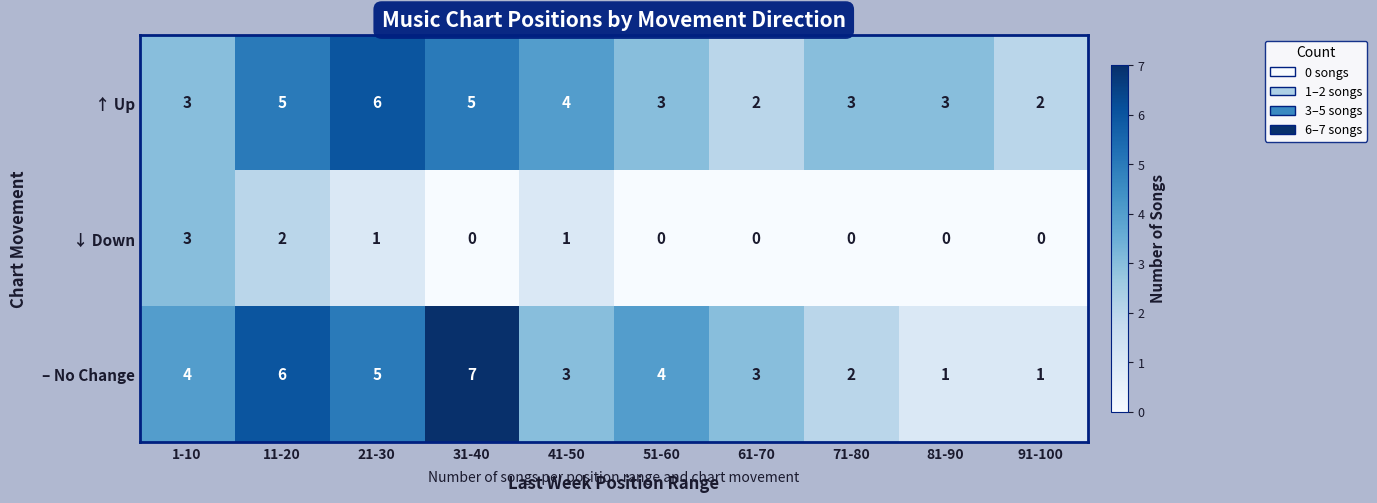

Is it true that ↑ Up equals 7 at 31-40?

False